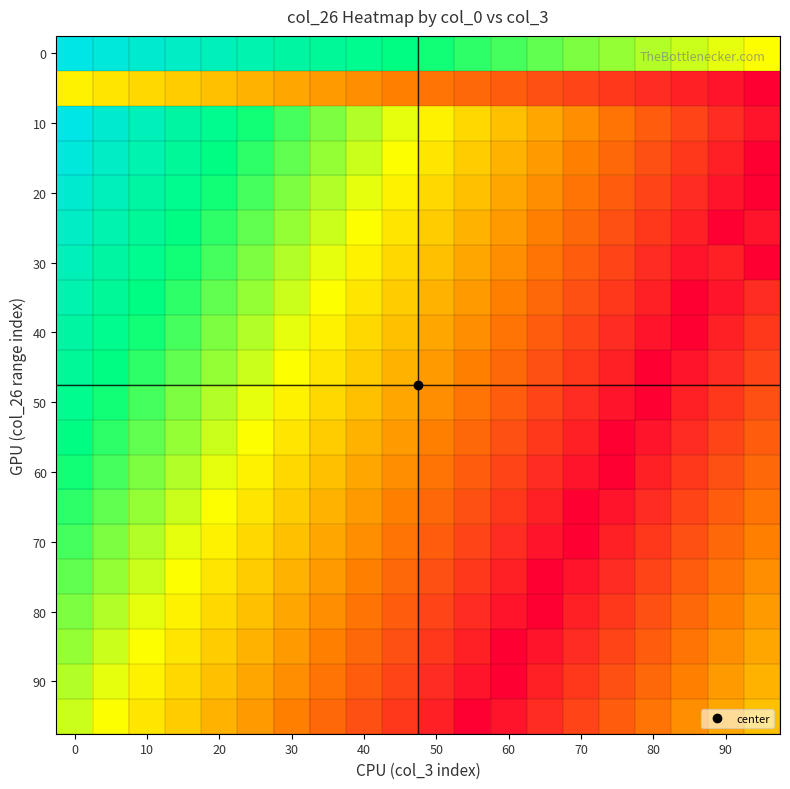

At how many categories does at least one series exceed 893?

20